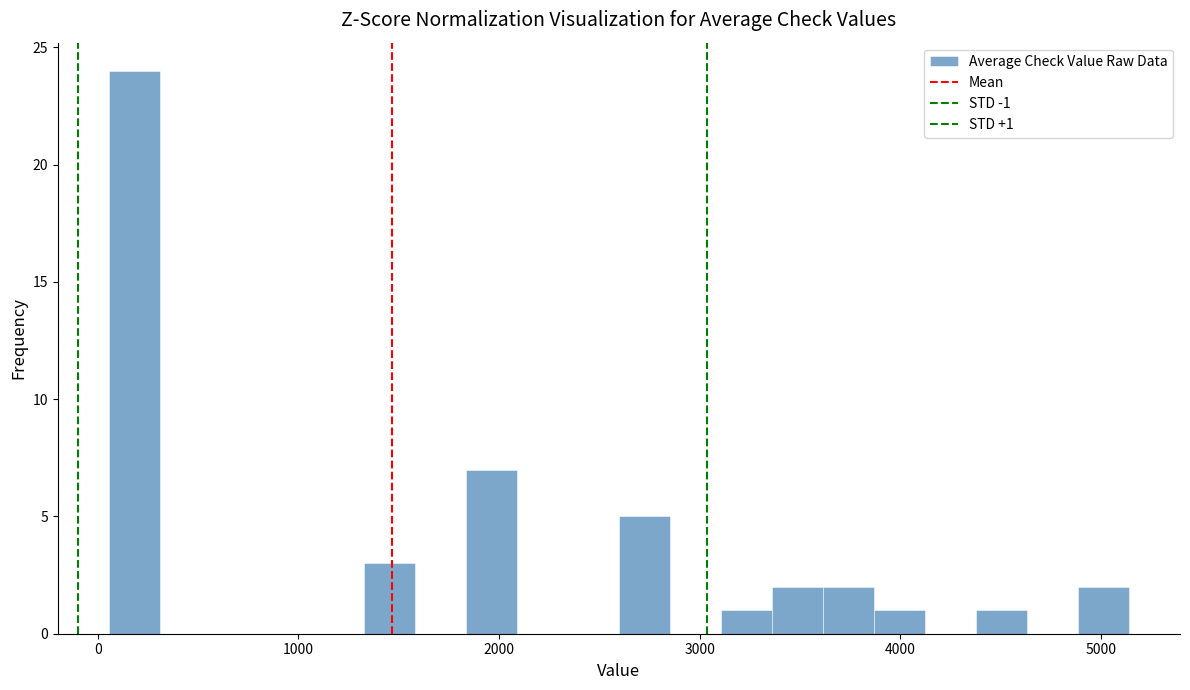

Around what value on the x-axis is the tallest bar? Give the approximate position of its centre, as read against the axis.

200